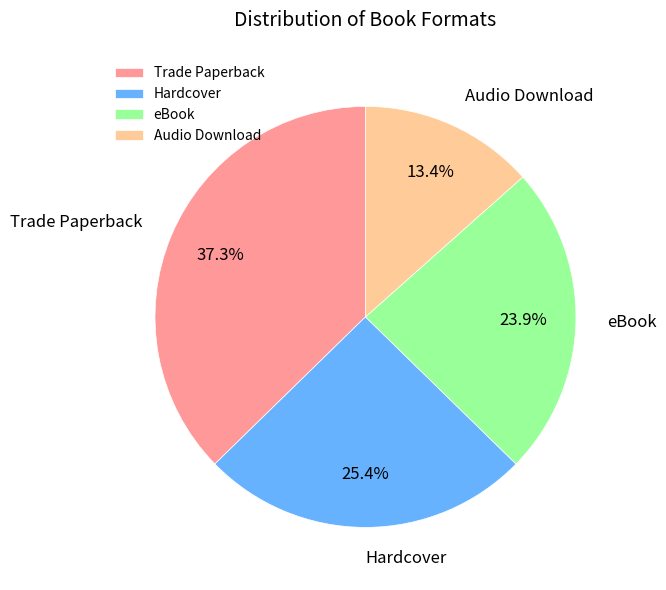

To the nearest percent, what portion does Trade Paperback represent?

37%